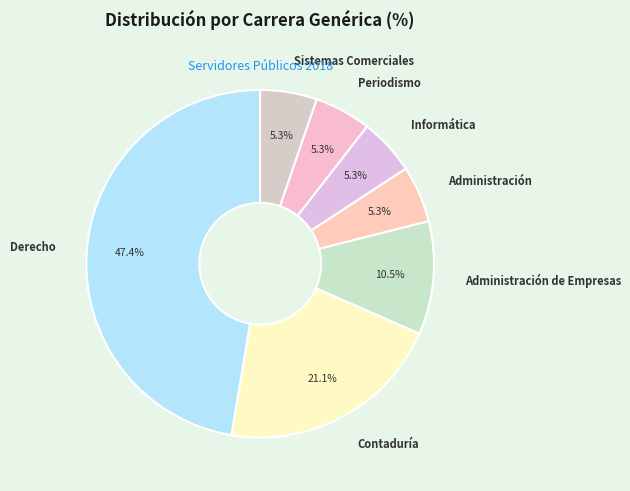

Is the sum of Periodismo and Sistemas Comerciales greater than half?

No